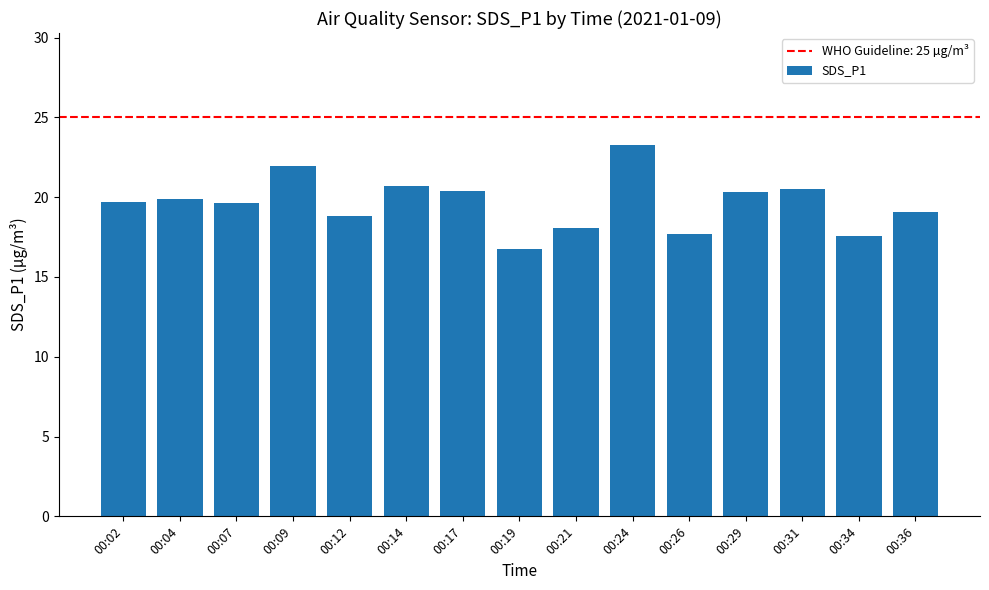

What is the difference between the second highest and minimum values?

5.2